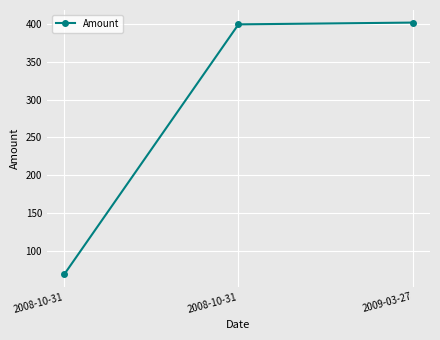

Count the number of data series in this chart.

1